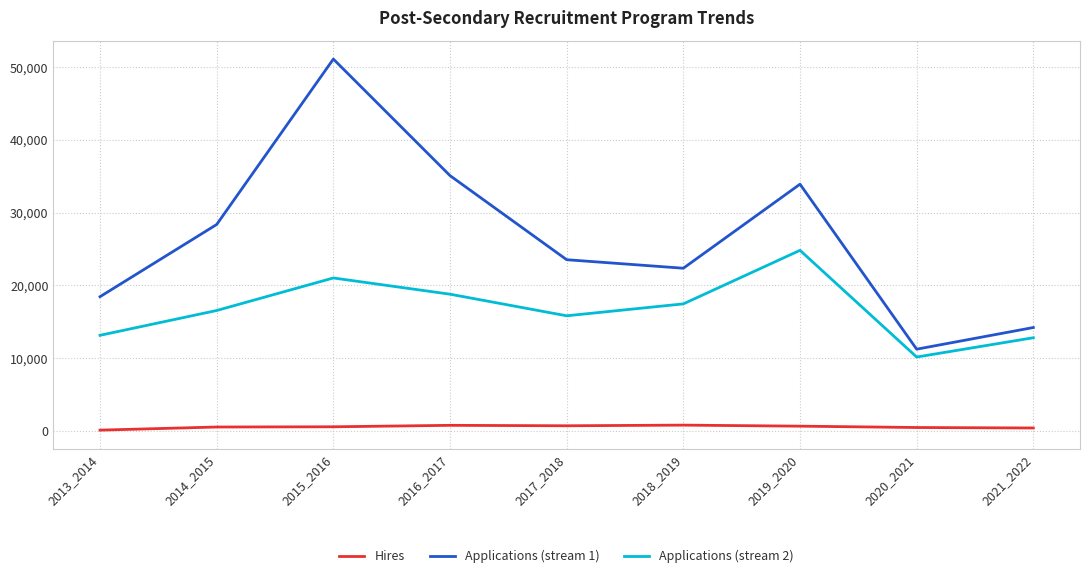

Between 2014_2015 and 2015_2016, which series saw the biggest shift?

Applications (stream 1)